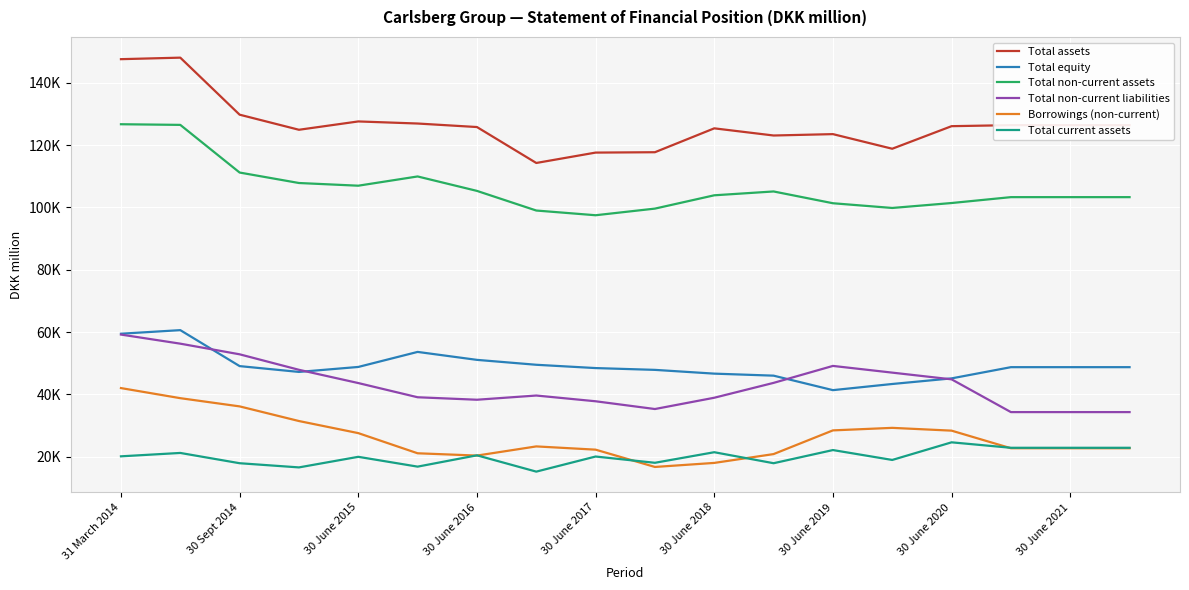

Is this an area chart (filled region under the line)?

No